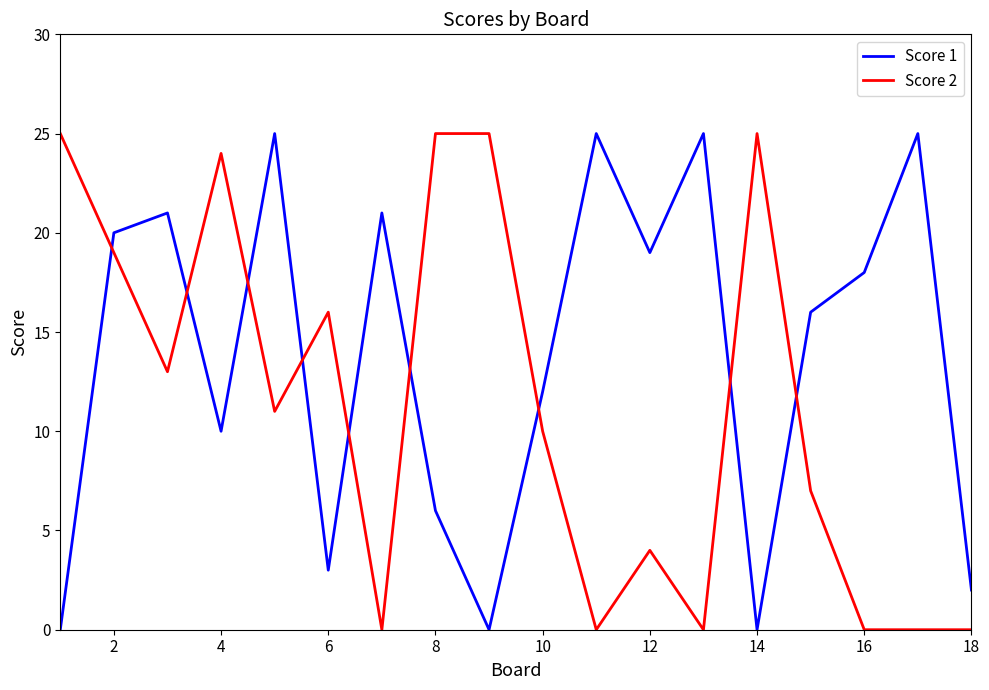

After their last crossing, which series has the higher values: Score 2 or Score 1?

Score 1